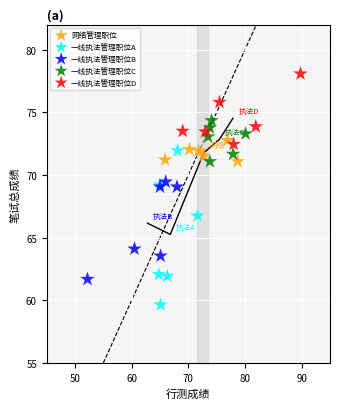

Which series has the largest Y range (max minus min)?

一线执法管理职位A